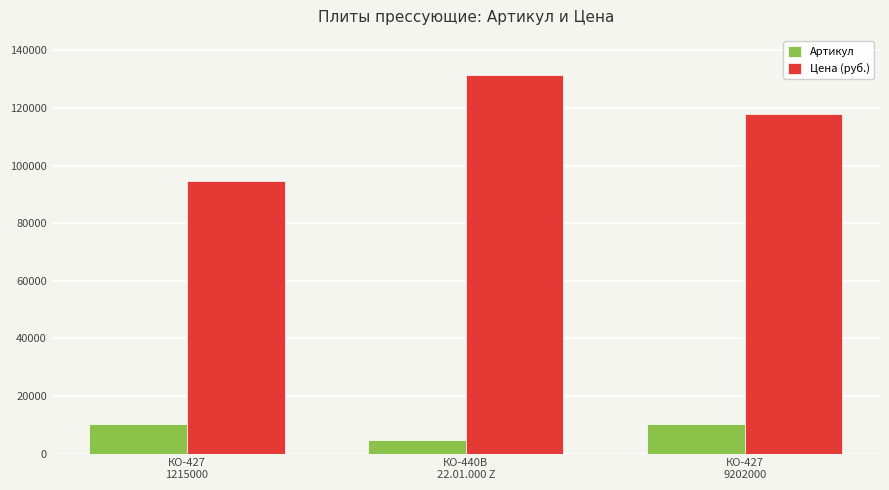

What is the average value of the Цена (руб.) series?

114617